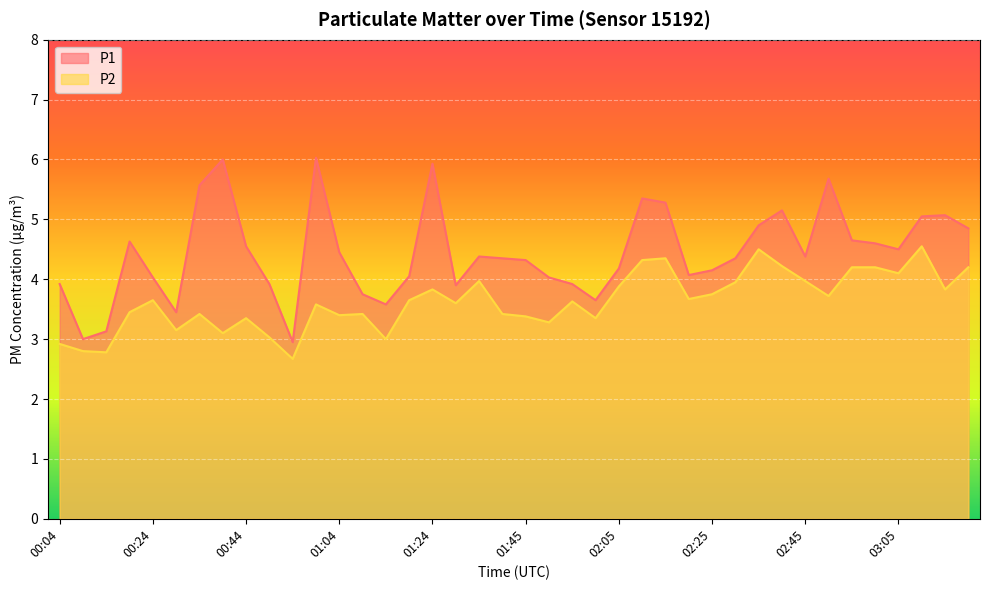

What is the label of the 5th point from the right?

03:00